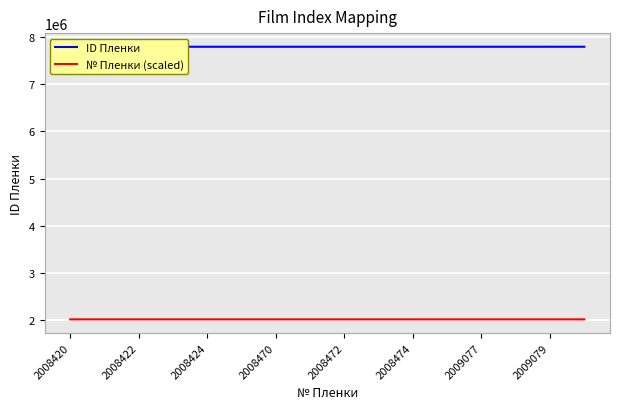

The ID Пленки series shows 10974705.5 at 11. True or false?

False